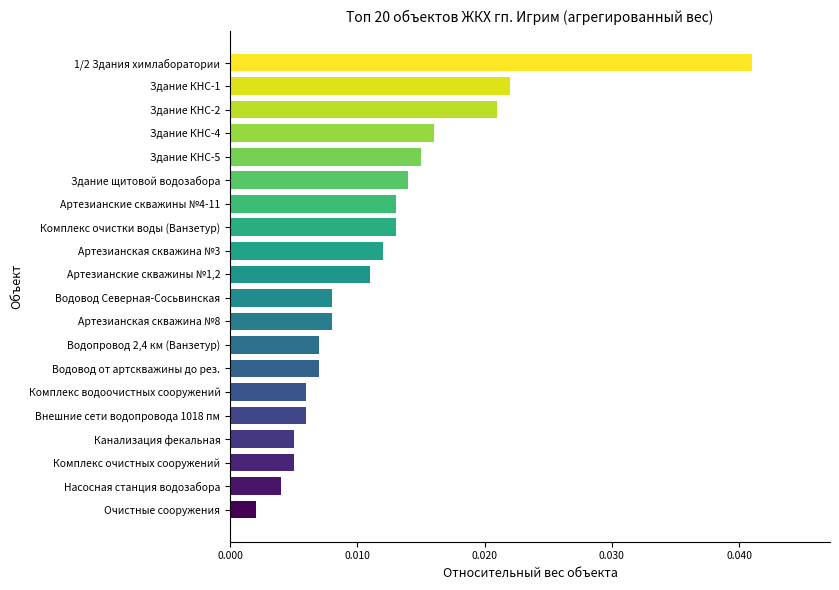

Between 1/2 Здания химлаборатории and Очистные сооружения, which is larger?

1/2 Здания химлаборатории